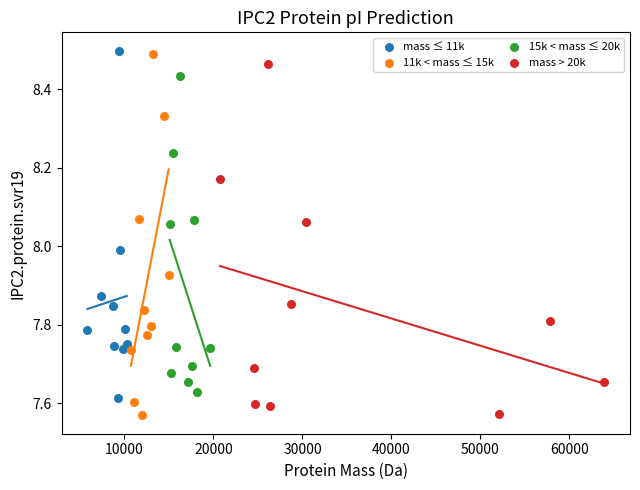

Which series has the widest spread of Y values?

11k < mass ≤ 15k